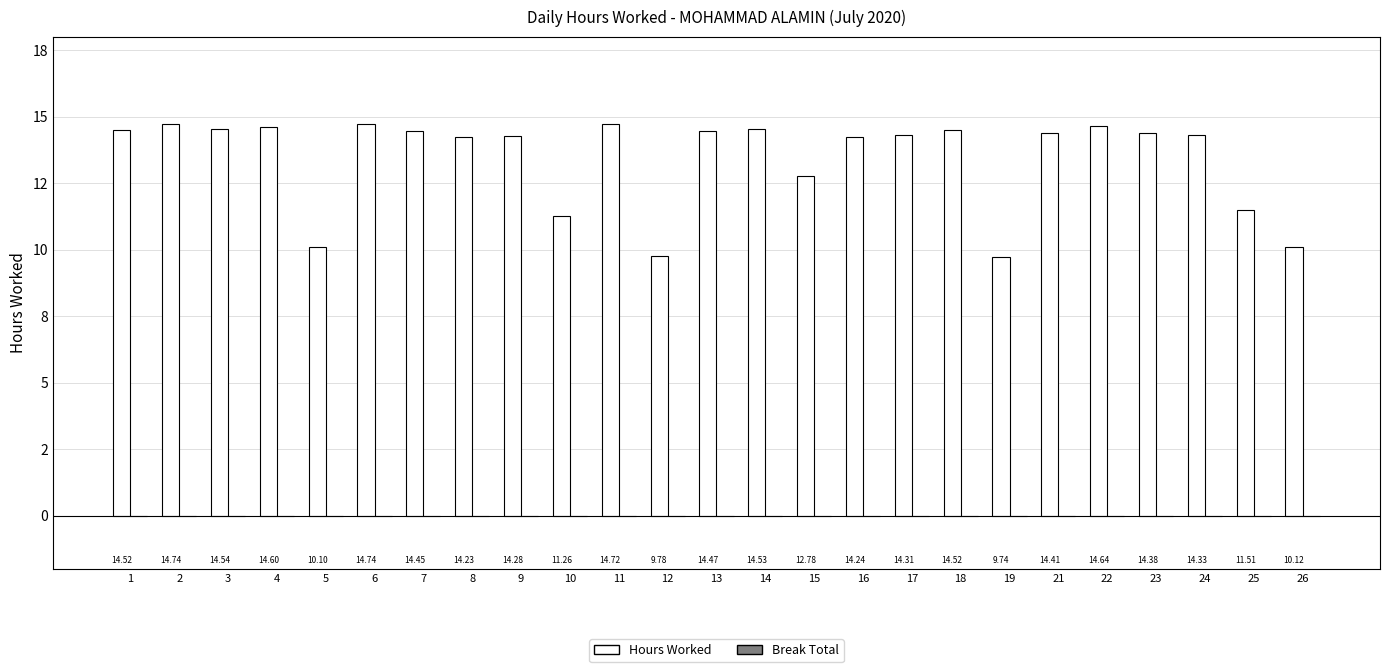

Are the bars horizontal?

No